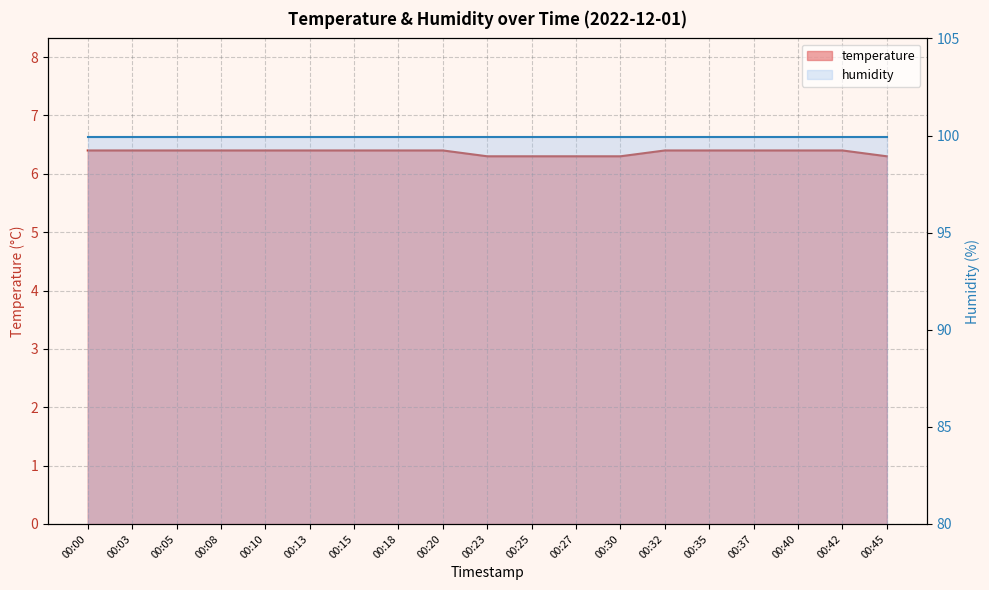

Is it true that the value at 00:40 is 6.4?

True